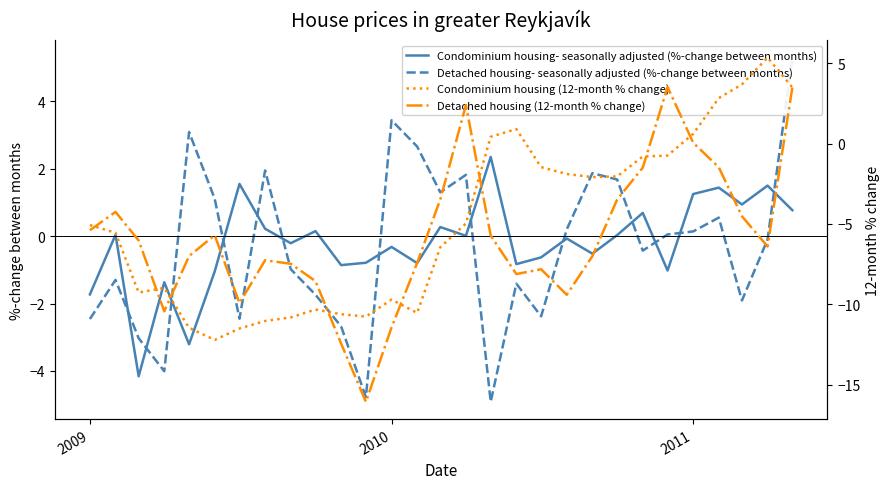

How many values in Condominium housing (12-month % change) are below zero?

22